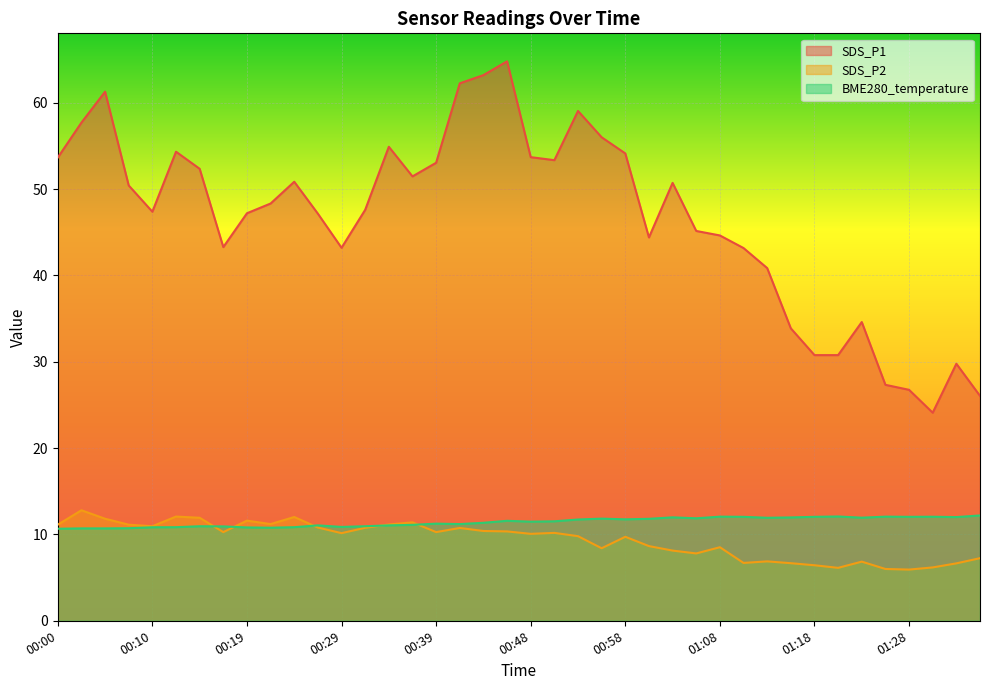

How many lines are shown in the chart?

3